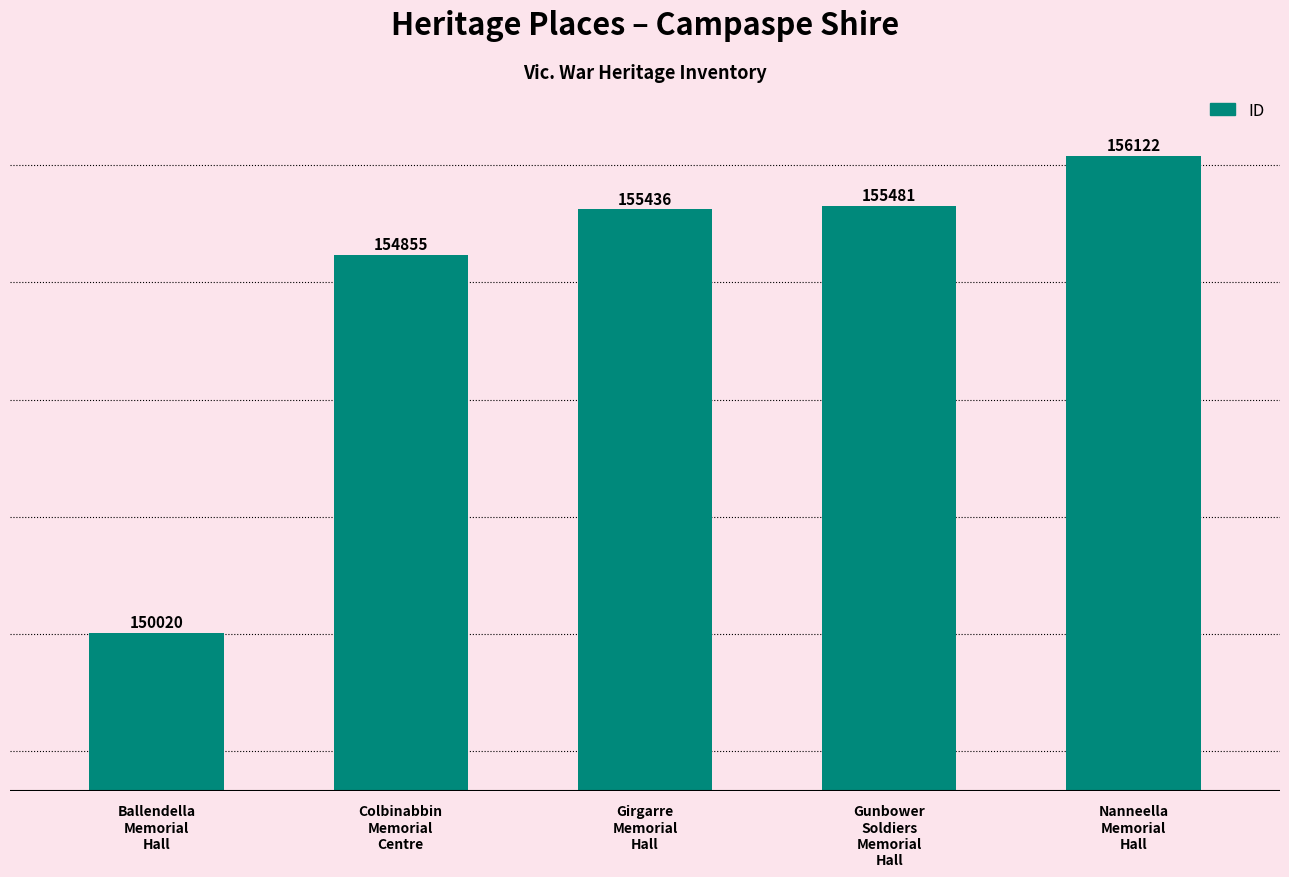

The chart shows a value of 150020 at Ballendella
Memorial
Hall. True or false?

True